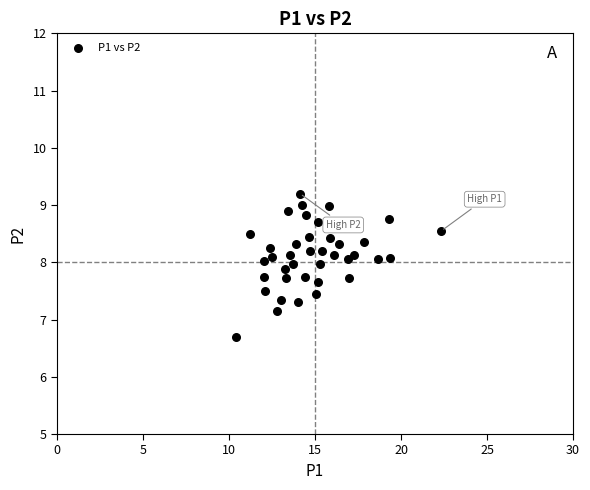

What Y value in the scatter plot is closest to 7?

7.2